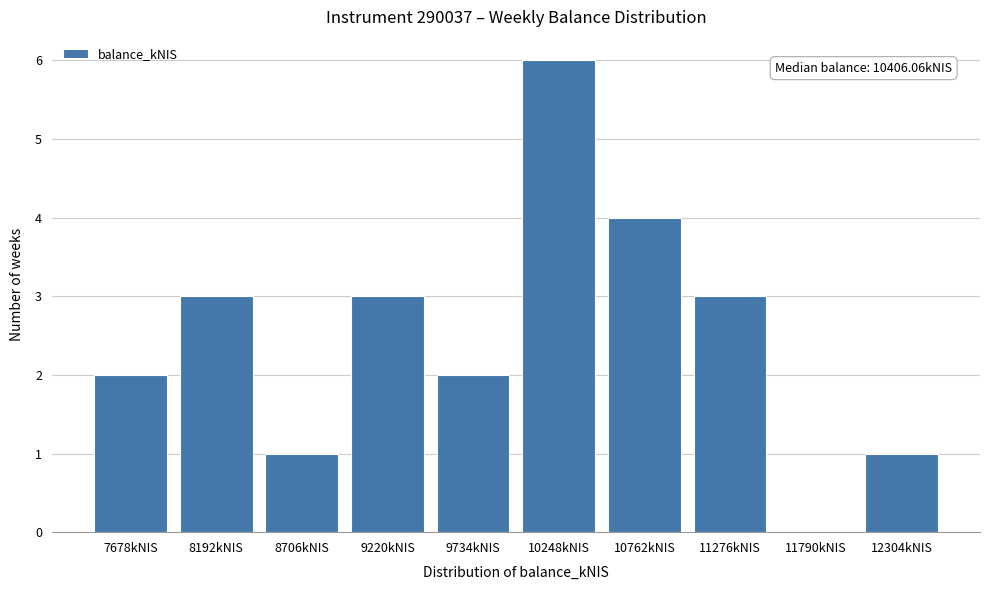

Reading right to left, what are all the values shown in this chart?

12304kNIS=1	11790kNIS=0	11276kNIS=3	10762kNIS=4	10248kNIS=6	9734kNIS=2	9220kNIS=3	8706kNIS=1	8192kNIS=3	7678kNIS=2